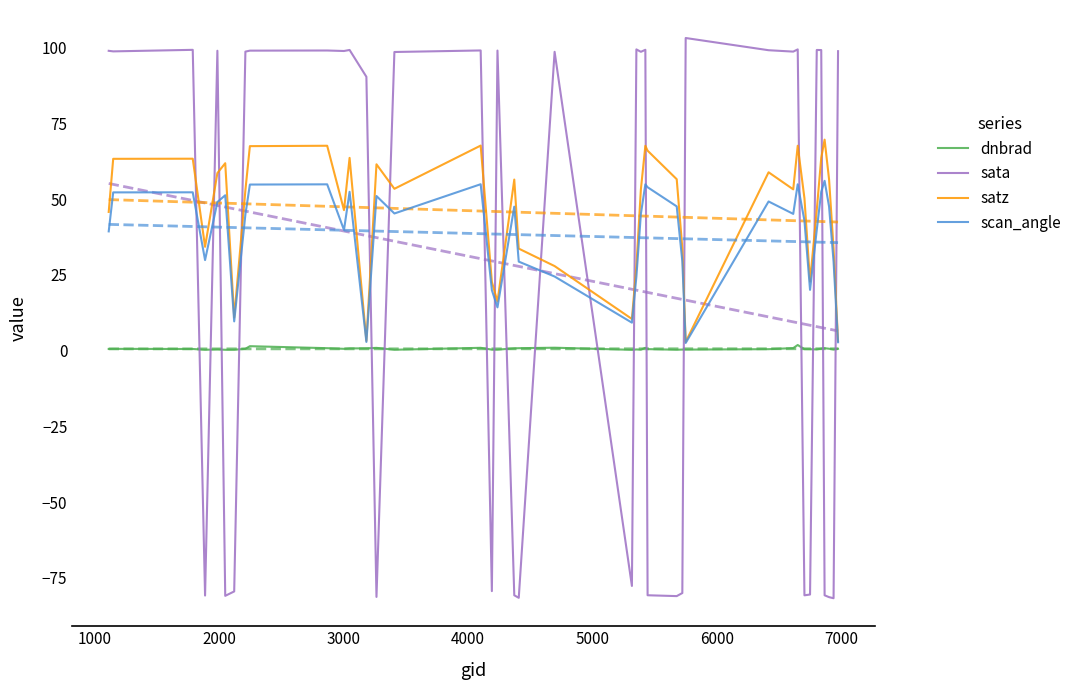

True or false: sata and satz cross at least once.

True